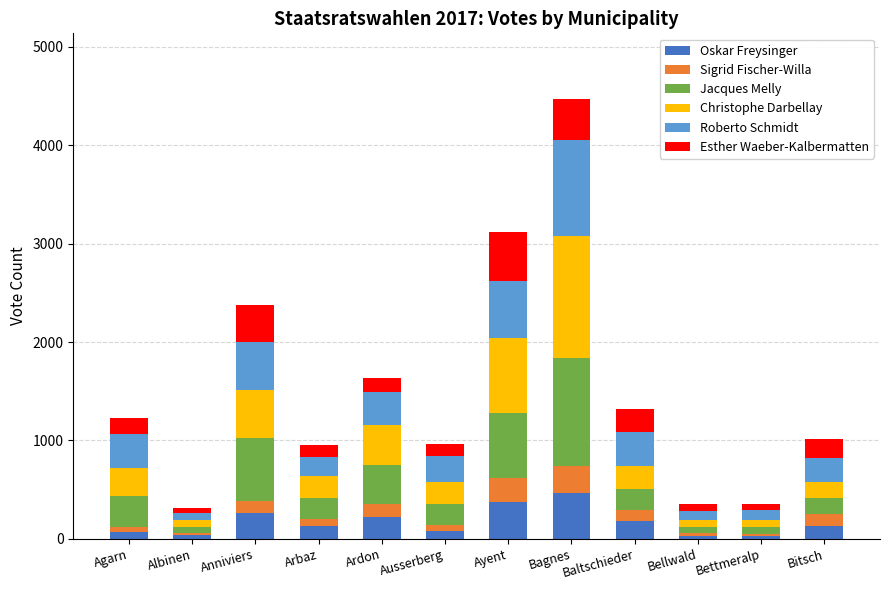

Count the number of categories in the chart.

12